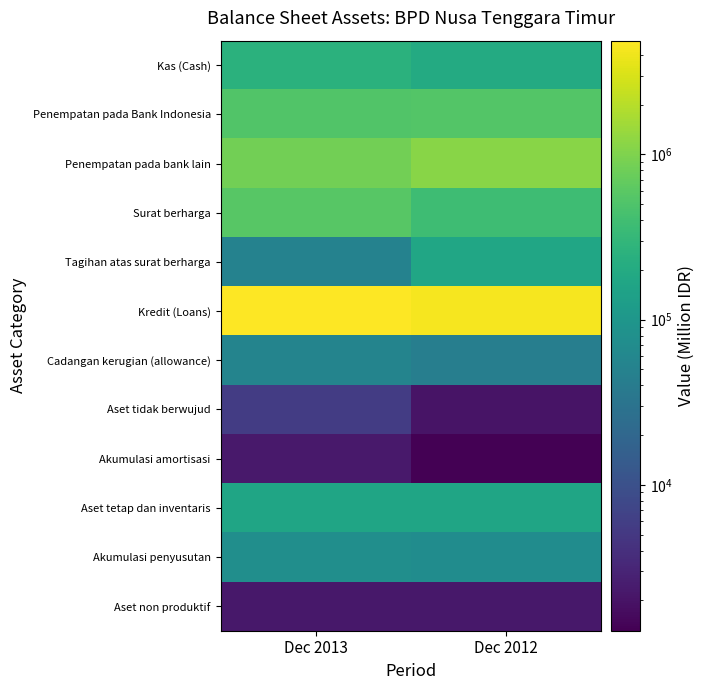

At which category does the chart reach its minimum across all series?

Dec 2012